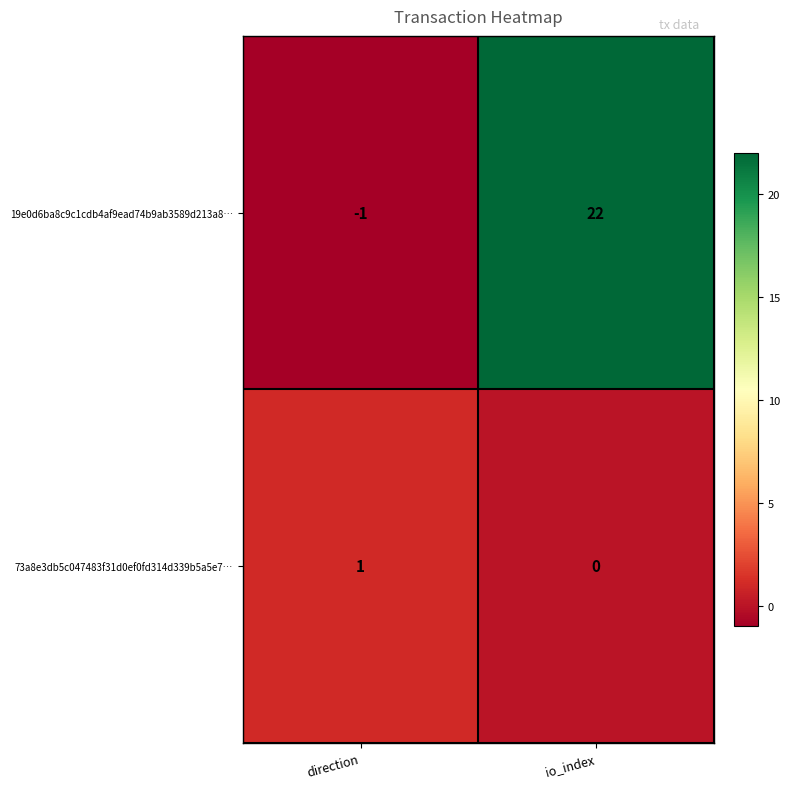

Is it true that 73a8e3db5c047483f31d0ef0fd314d339b5a5e7… equals 0 at io_index?

True